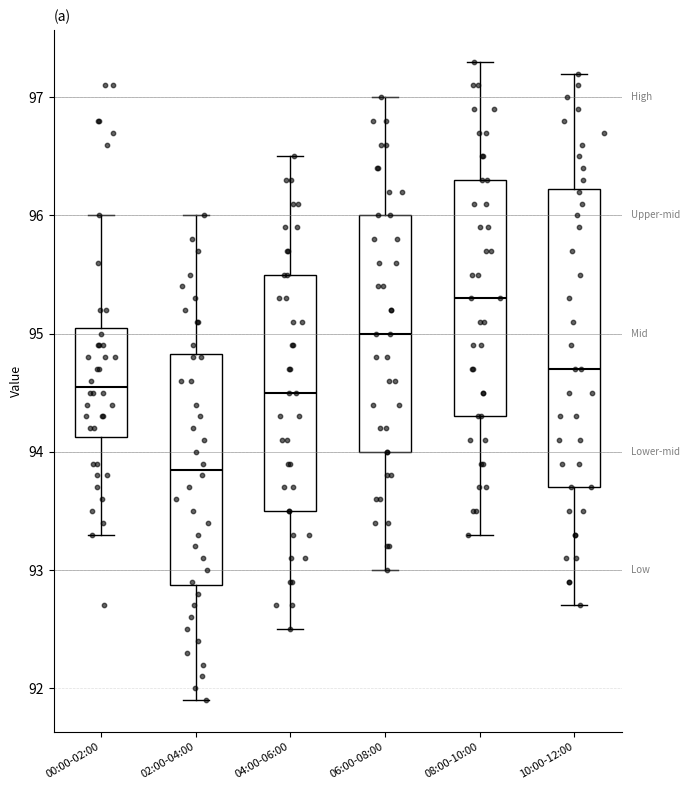

Where is the lower edge of the box for 00:00-02:00 on the y-axis? The values are not printed on the chart, so give them approximately, as read against the axis.

94.1